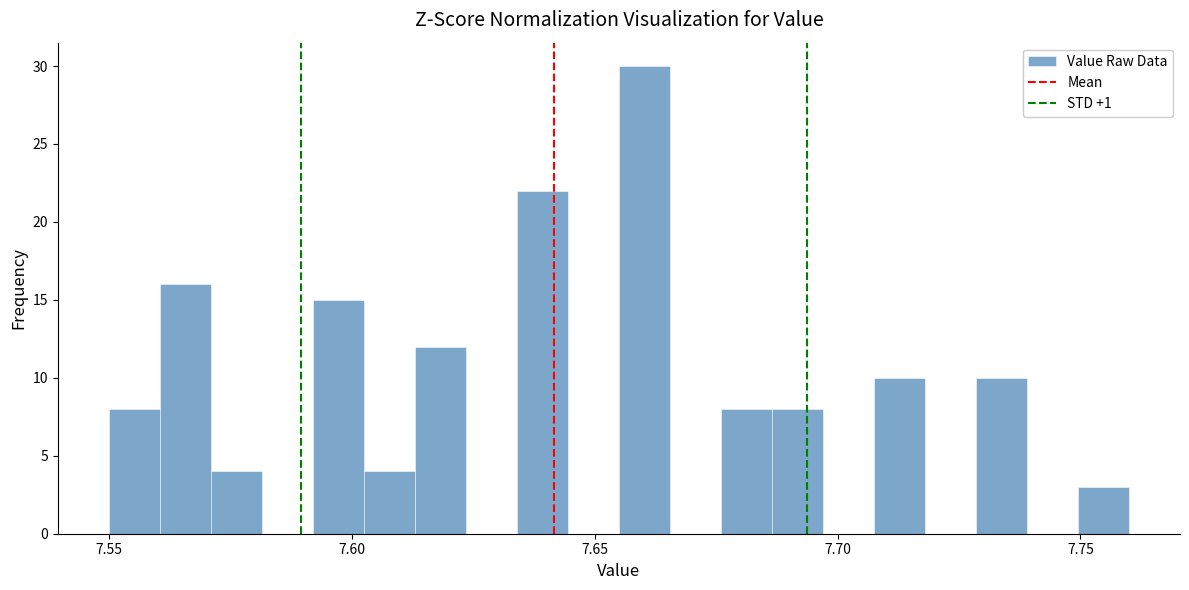

Read against the x-axis, roughly where is the centre of the tallest bar?

7.660